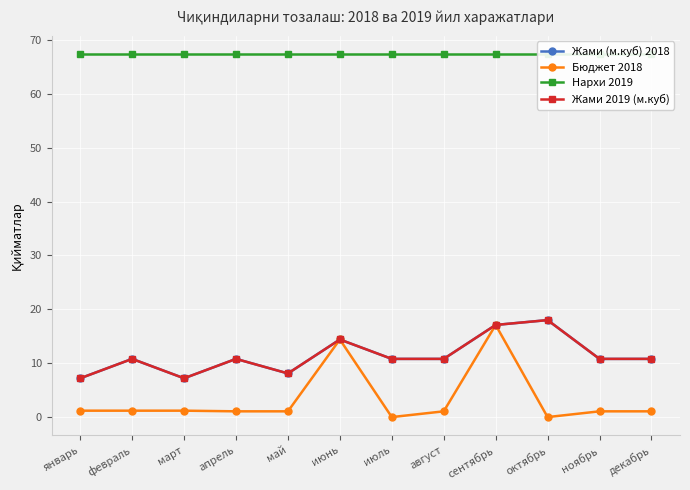

The Жами 2019 (м.куб) series shows 7.2 at март. True or false?

True